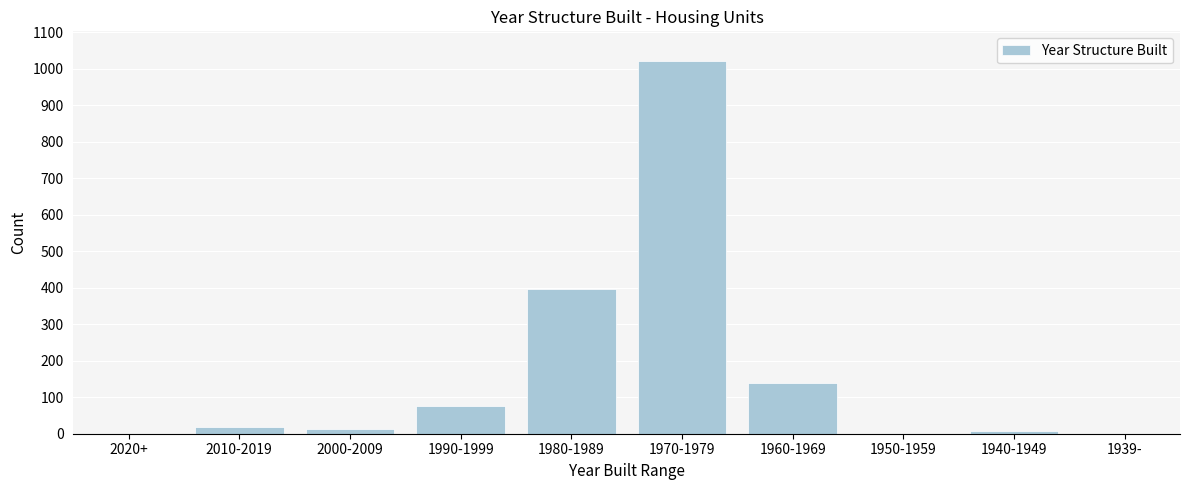

Reading left to right, list all the values displayed in this chart.

2020+=0	2010-2019=19	2000-2009=14	1990-1999=75	1980-1989=398	1970-1979=1023	1960-1969=139	1950-1959=0	1940-1949=7	1939-=0